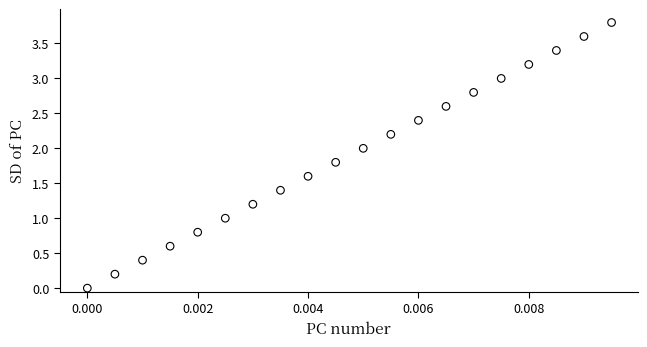

What is the range of Y values (max minus min)?

3.8